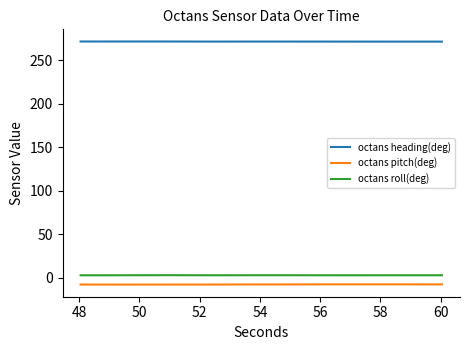

The octans roll(deg) series shows 1.6 at 12. True or false?

False